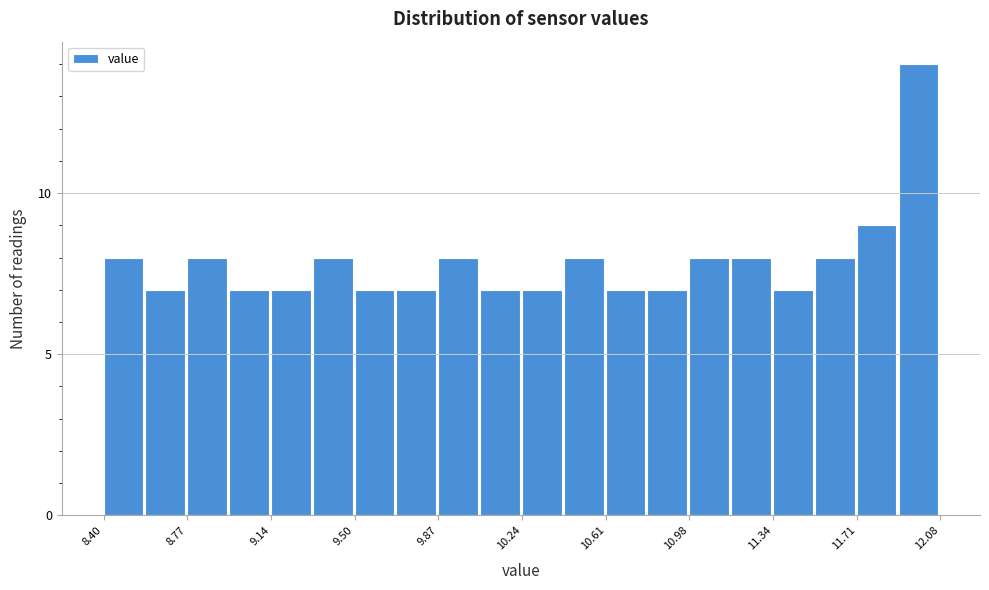

Read against the x-axis, roughly where is the centre of the tallest bar?

12.00